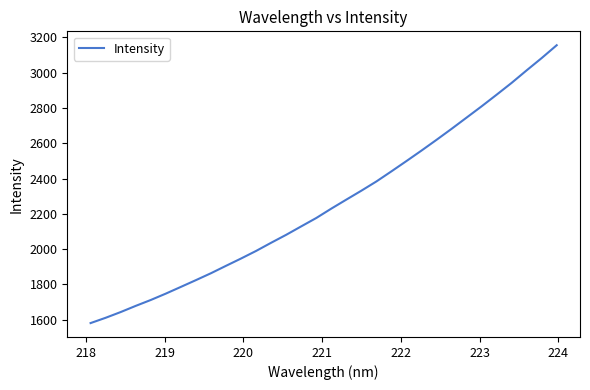

What is the maximum value shown in the chart?

3155.9